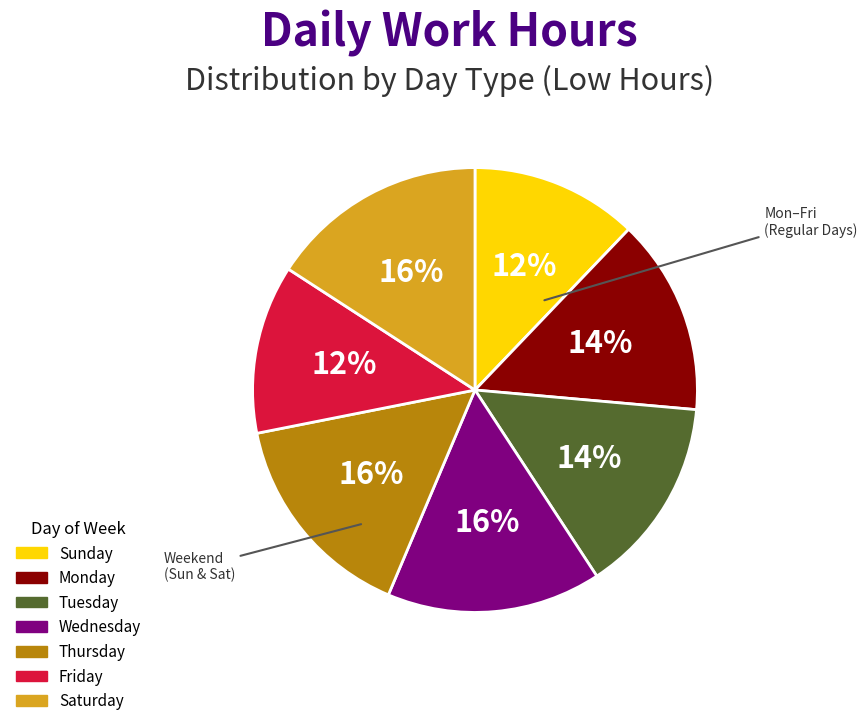

To the nearest percent, what is the average slice percentage?

14%